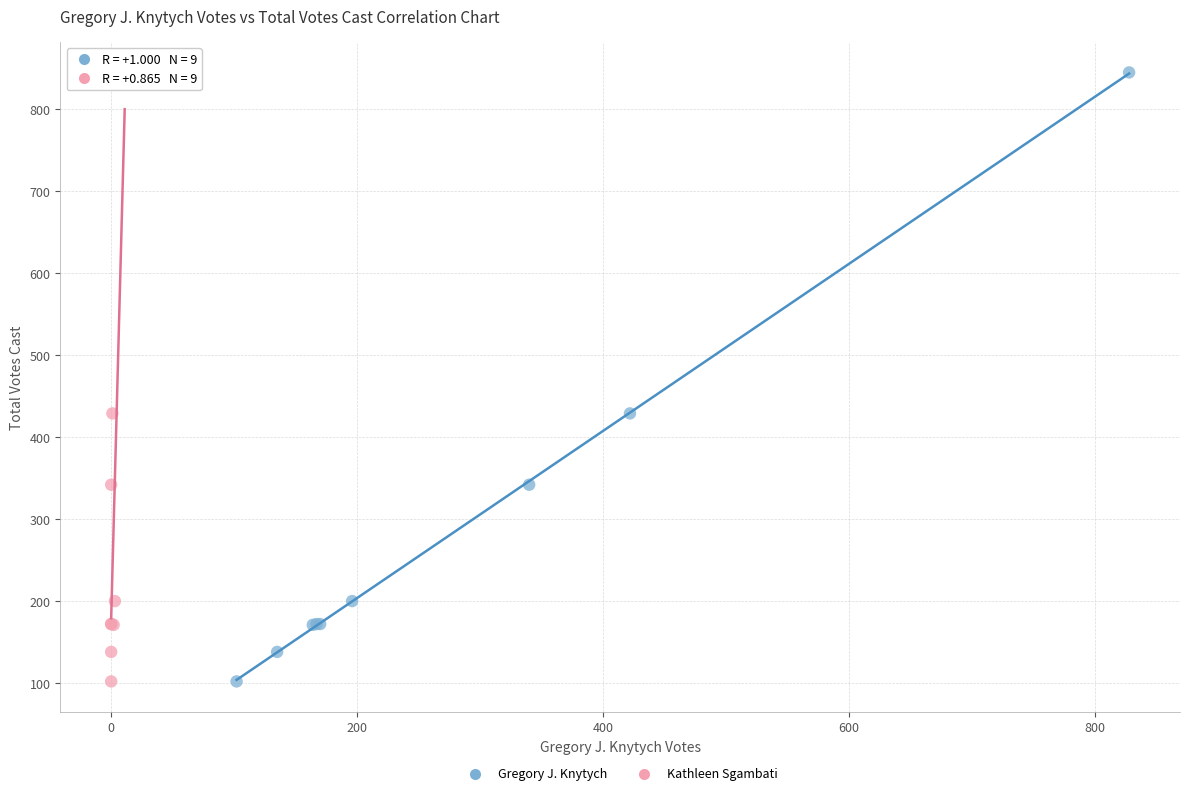

What are all the series names shown in the legend?

Gregory J. Knytych, Kathleen Sgambati